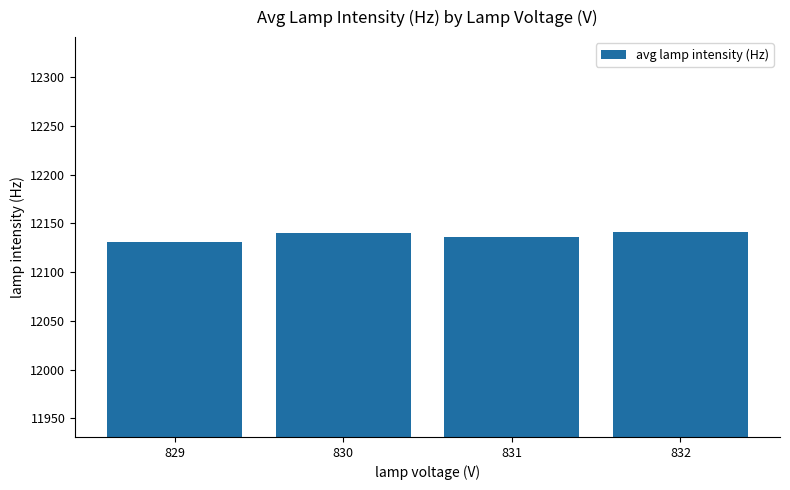

Is it true that the value at 829 is 12131?

True